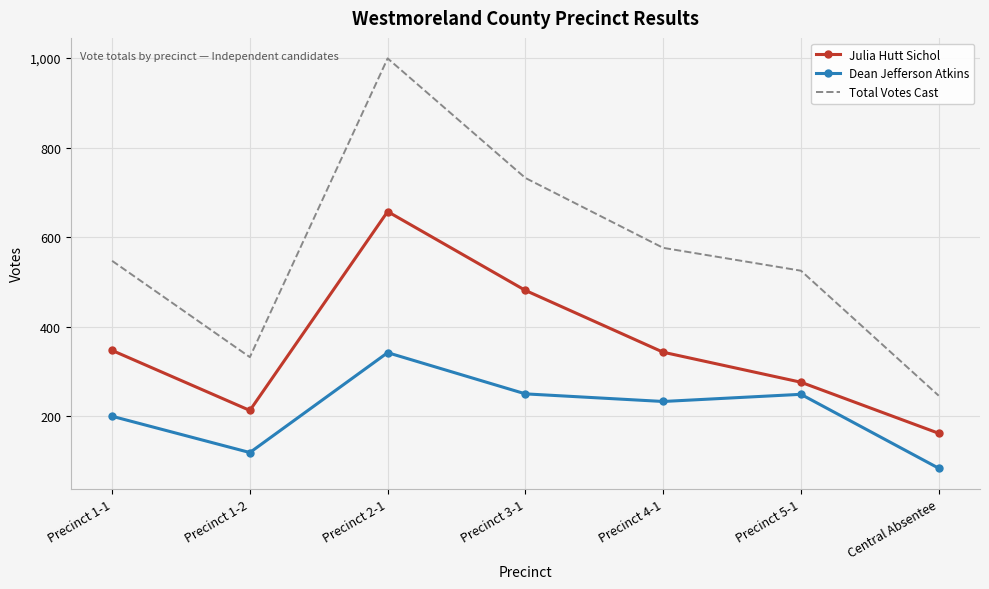

Is it true that Total Votes Cast equals 981 at Precinct 4-1?

False